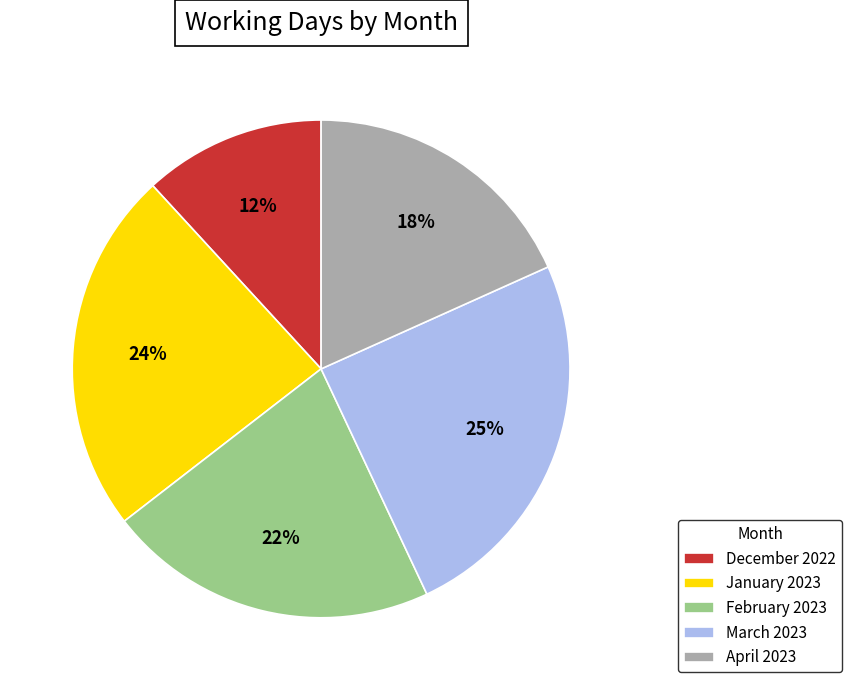

Does December 2022 represent more than half of the total?

No